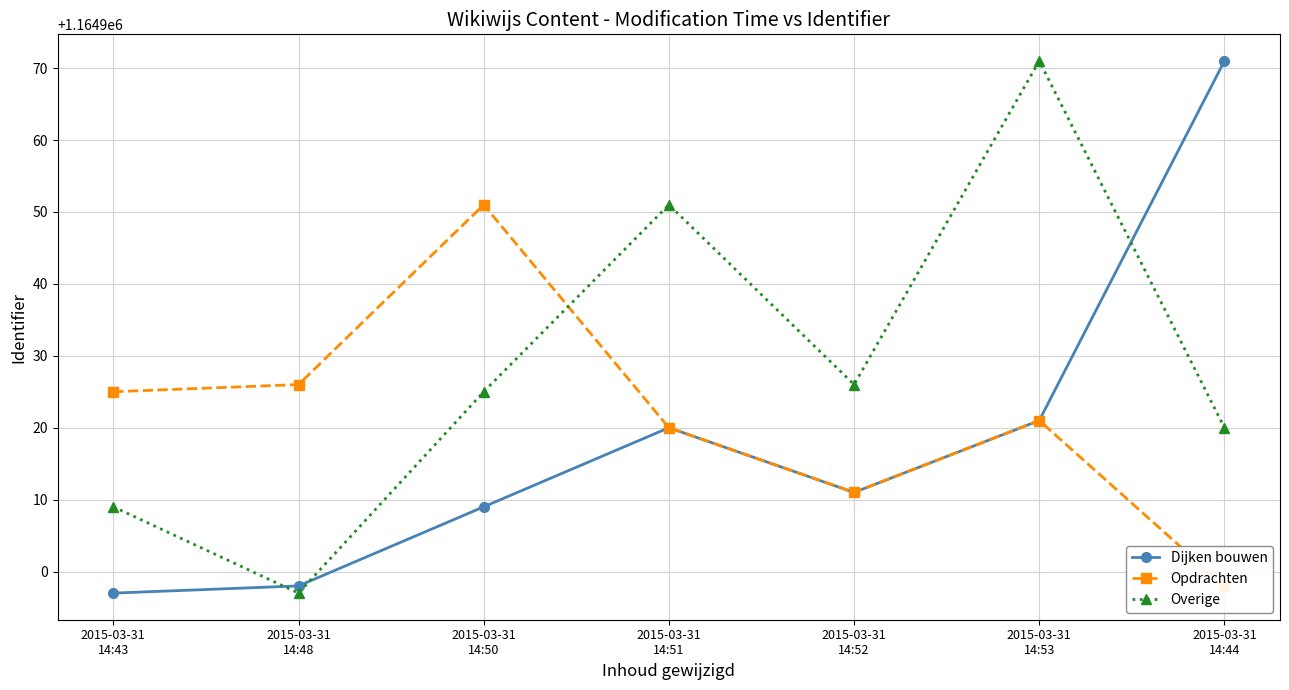

How many data points in Overige are less than 1164925?

3